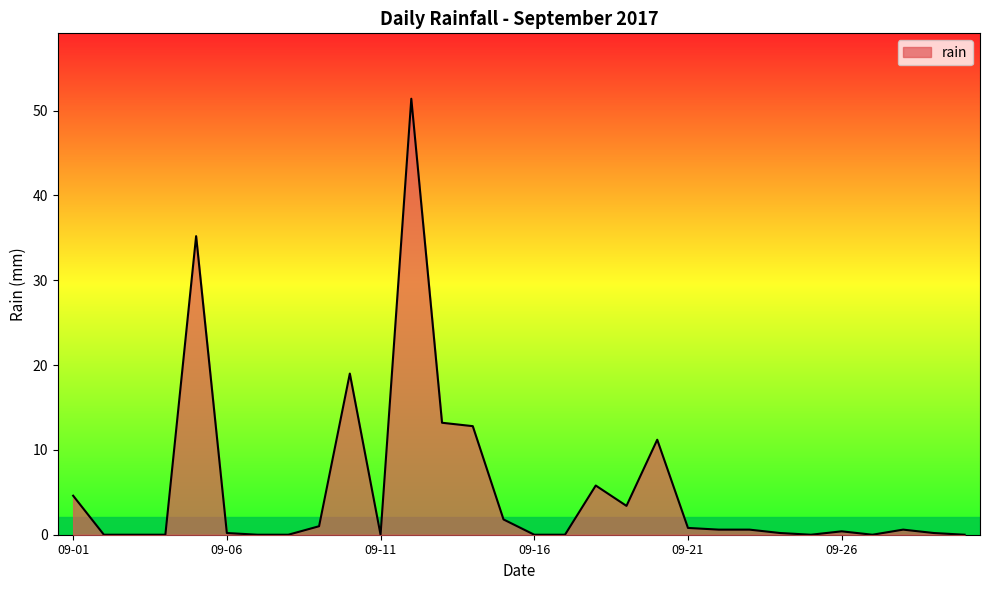

What is the greatest value displayed?

51.4